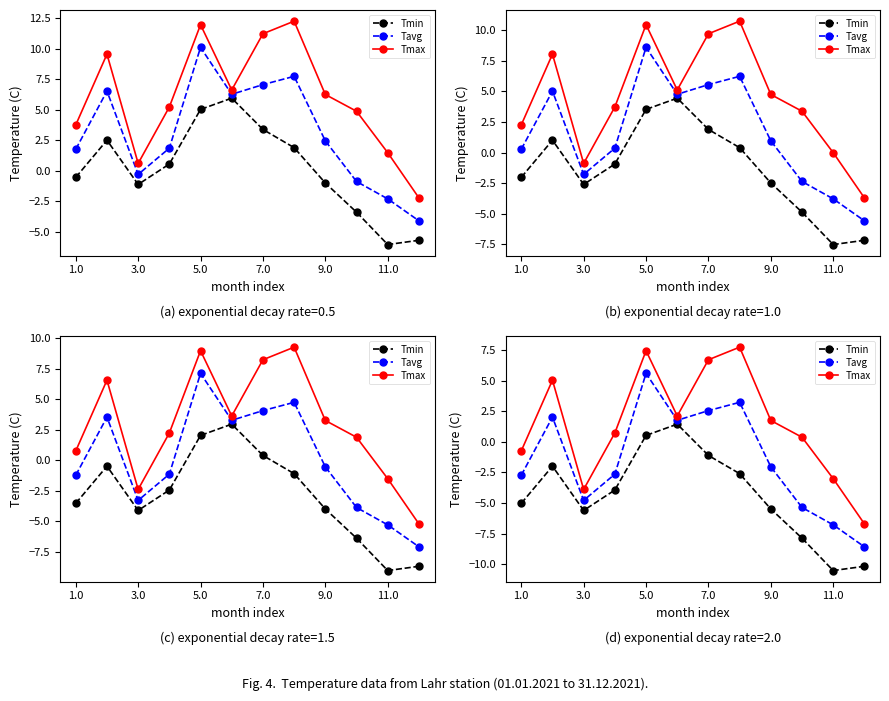

Which series has the widest spread of values?

Tmax